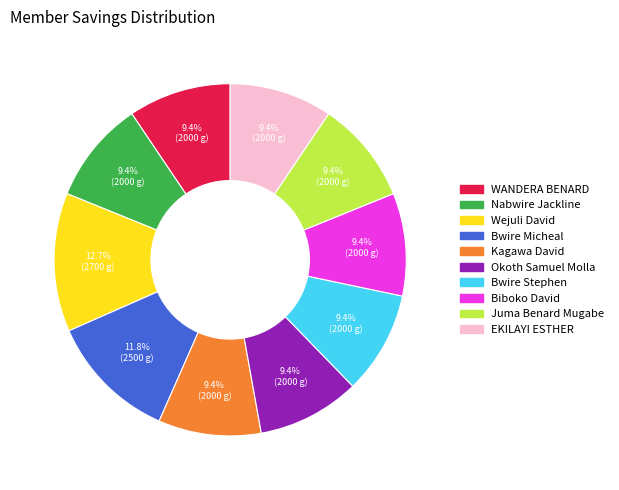

Is there any slice that represents more than half of the pie?

No